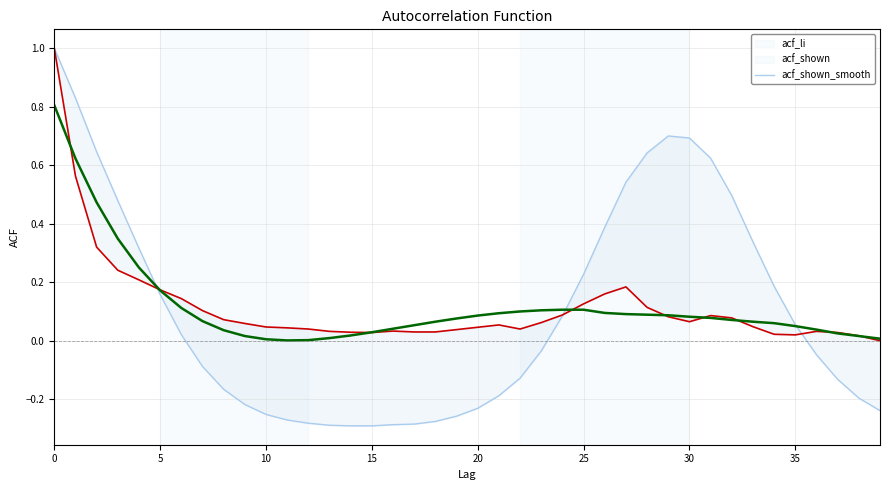

Is it true that acf_li equals -0.2 at 40?

False